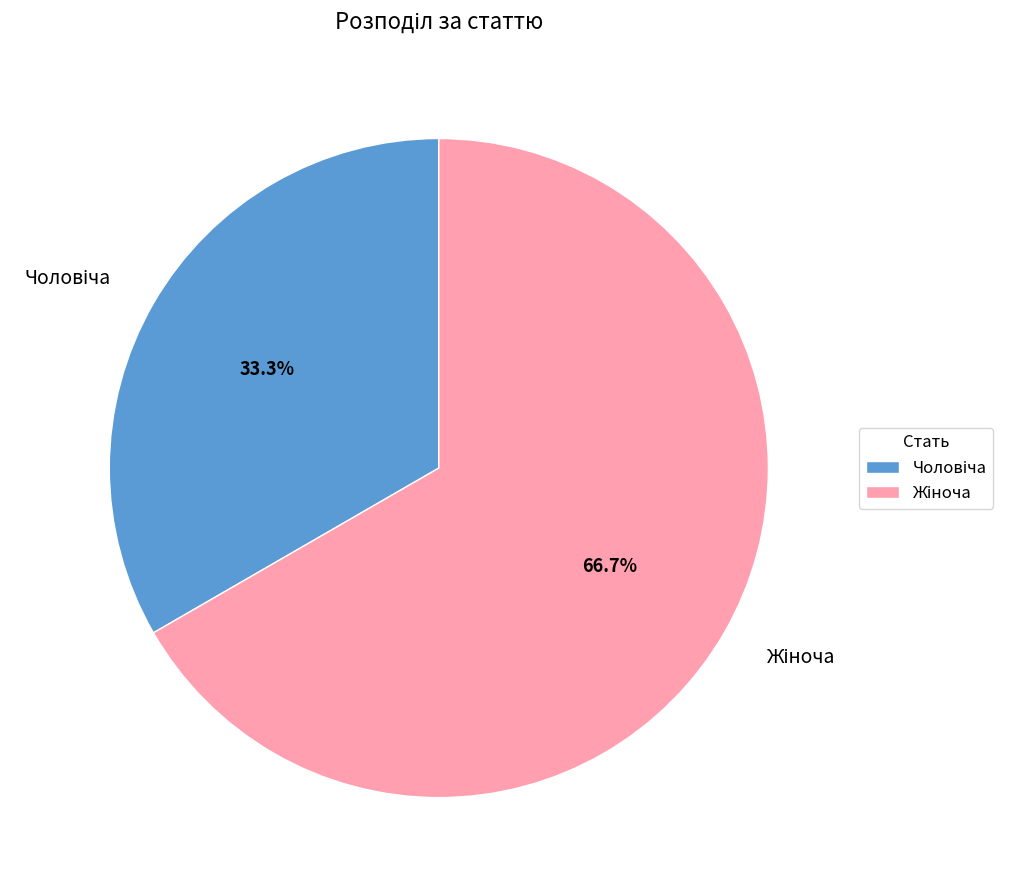

To the nearest percent, what is the difference between the largest and smallest slice percentages?

33%